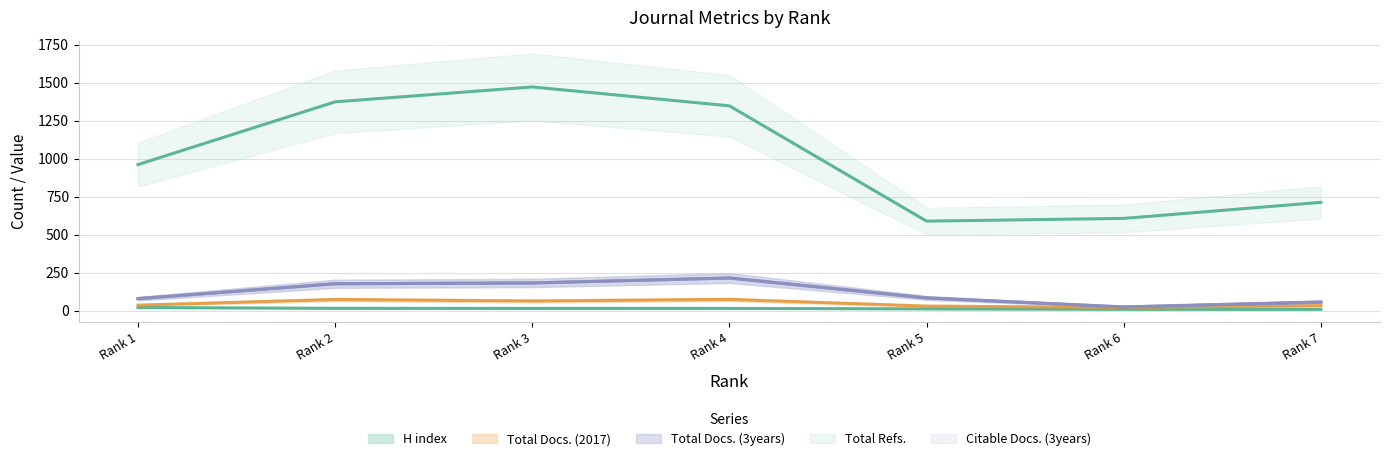

Does the chart have visible grid lines?

Yes